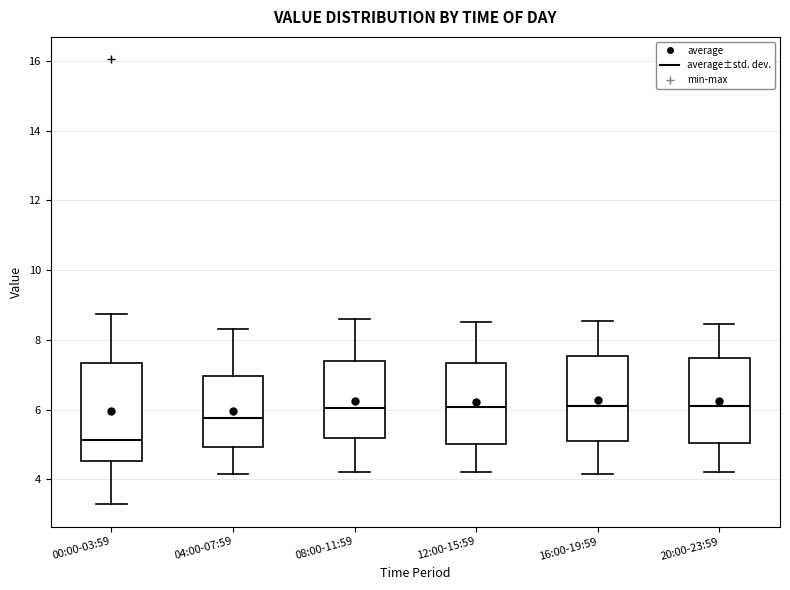

Reading left to right, read every box against the y-axis: the position of its median line, the range the box covers, and the ends of its whiskers. The values are not printed on the chart, so give them approximately, as read against the axis.

00:00-03:59: median 5.2, box 4.6 to 7.4, whiskers 3.2 to 8.8
04:00-07:59: median 5.8, box 5.0 to 7.0, whiskers 4.2 to 8.4
08:00-11:59: median 6.0, box 5.2 to 7.4, whiskers 4.2 to 8.6
12:00-15:59: median 6.0, box 5.0 to 7.4, whiskers 4.2 to 8.6
16:00-19:59: median 6.2, box 5.0 to 7.6, whiskers 4.2 to 8.6
20:00-23:59: median 6.2, box 5.0 to 7.4, whiskers 4.2 to 8.4